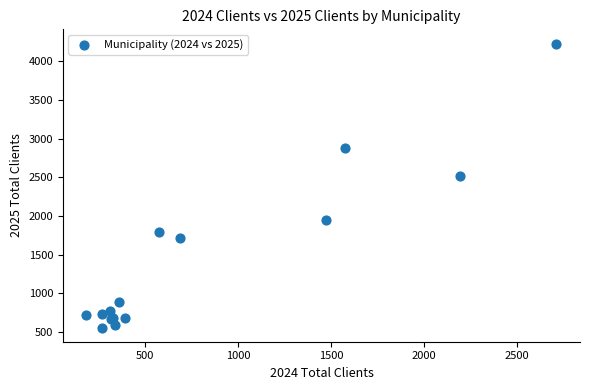

What Y value in the scatter plot is closest to 2392?

2511.0